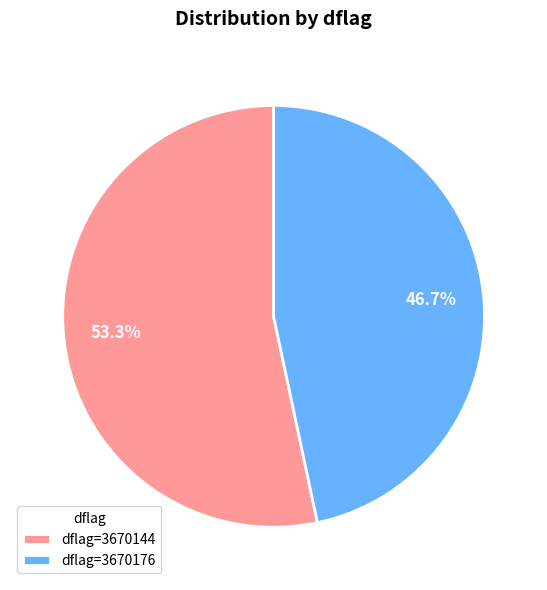

Between dflag=3670176 and dflag=3670144, which is larger?

dflag=3670144